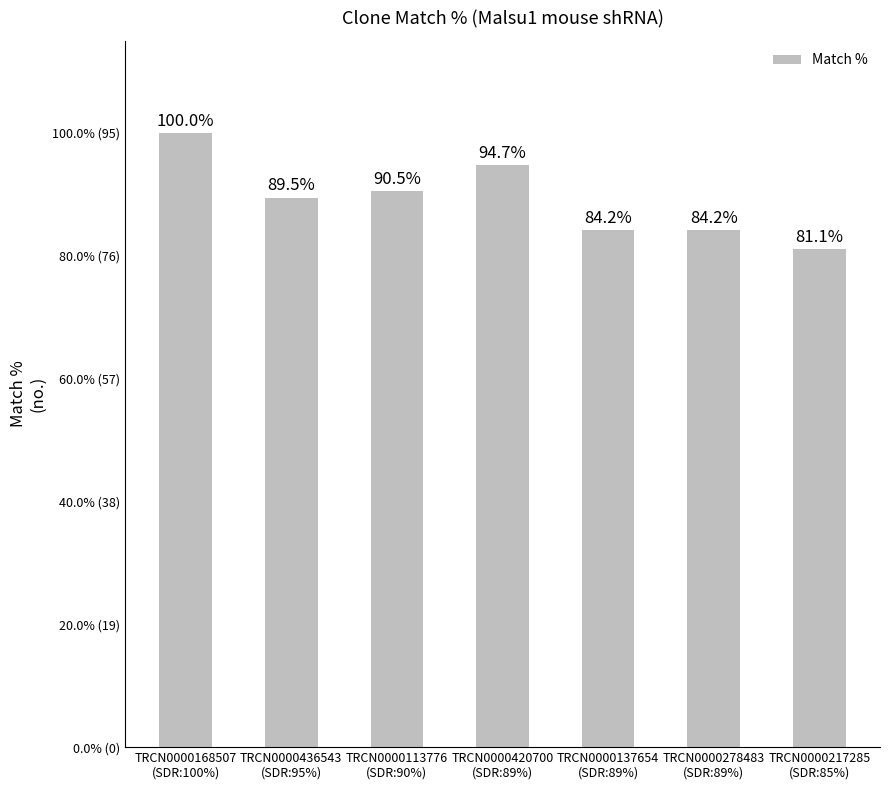

Where is the data nearest to the value 86?

TRCN0000113776
(SDR:90%)